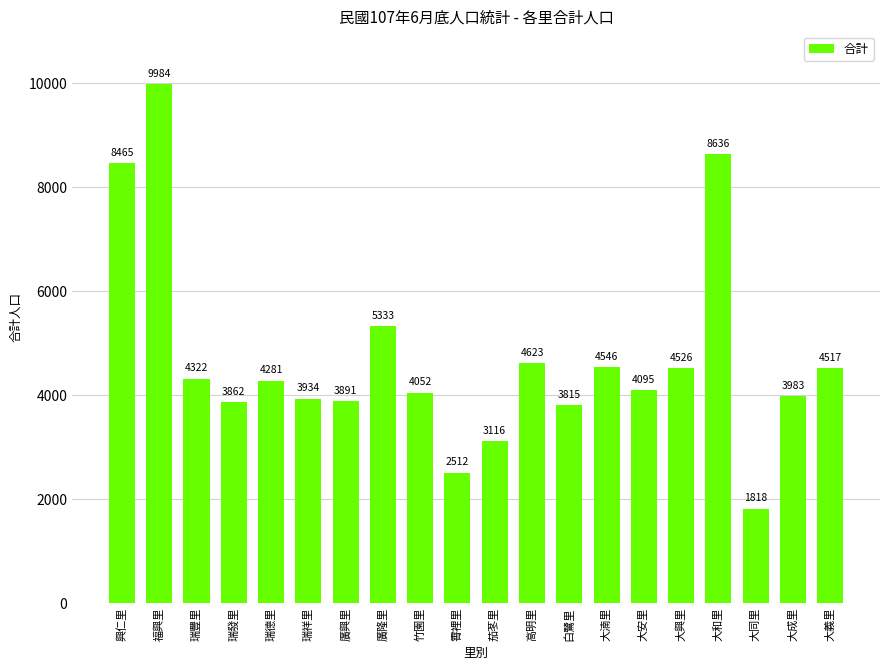

What is the difference between the maximum and minimum values?

8166